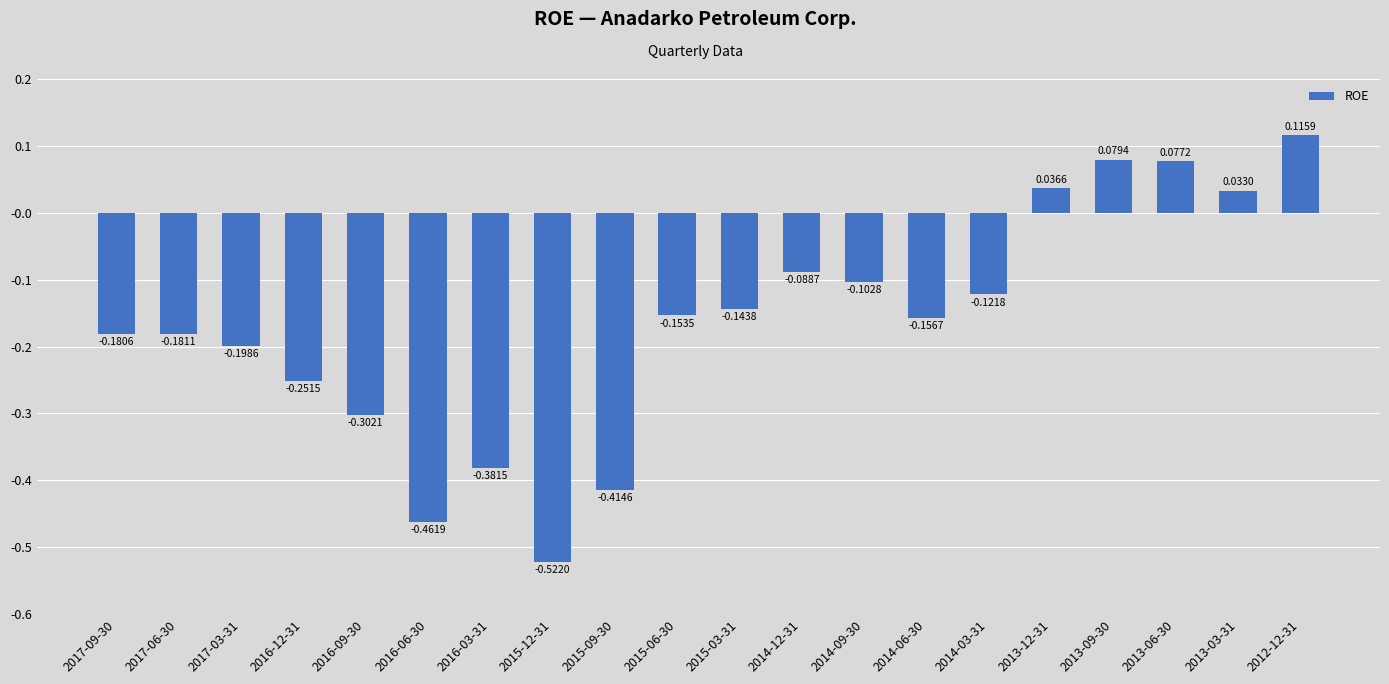

Rank the categories by value from highest to lowest.

2012-12-31, 2013-09-30, 2013-06-30, 2013-12-31, 2013-03-31, 2014-12-31, 2014-09-30, 2014-03-31, 2015-03-31, 2015-06-30, 2014-06-30, 2017-09-30, 2017-06-30, 2017-03-31, 2016-12-31, 2016-09-30, 2016-03-31, 2015-09-30, 2016-06-30, 2015-12-31